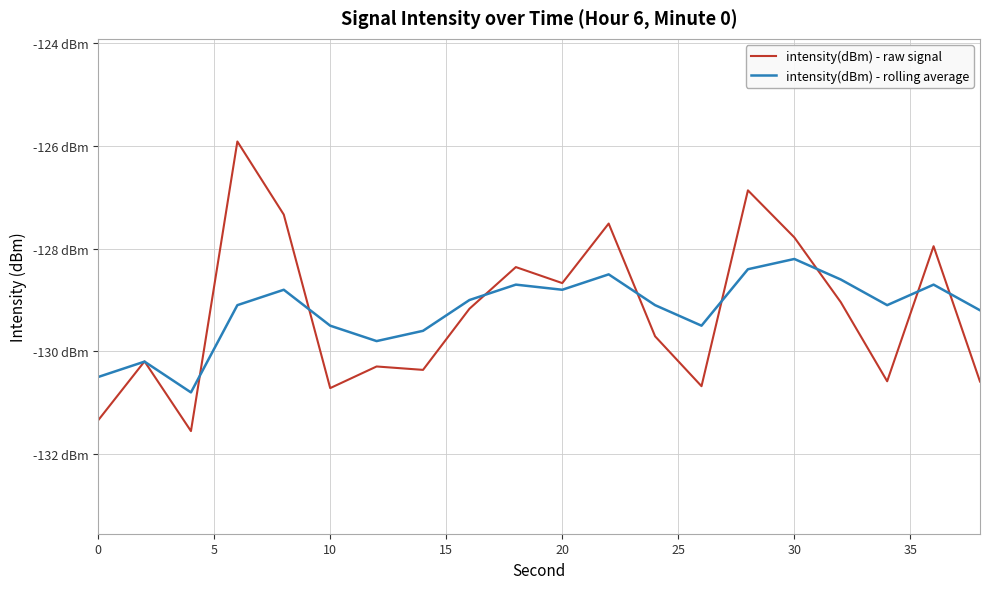

Does the chart have visible grid lines?

Yes